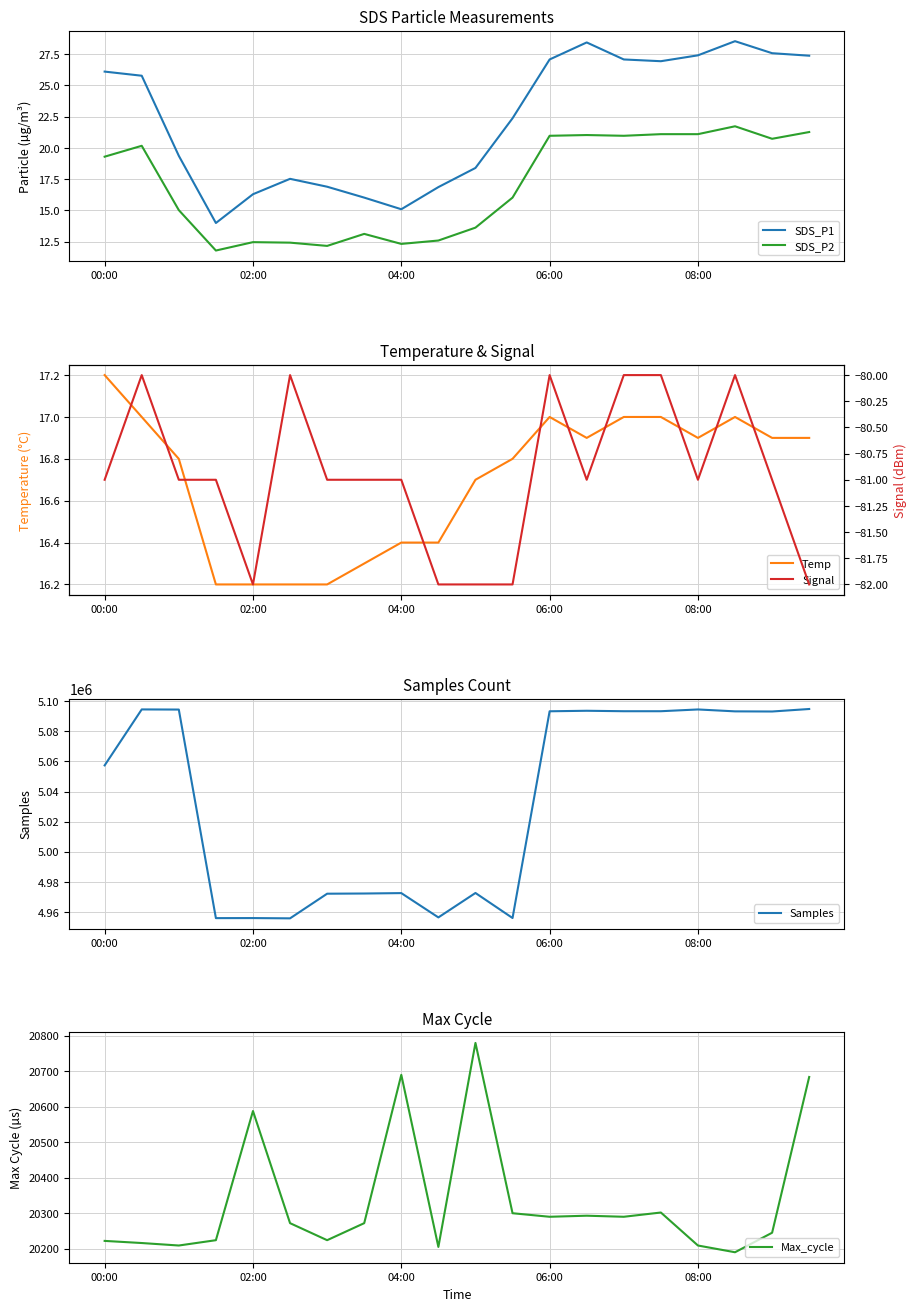

At which label does Max_cycle reach its peak?

10